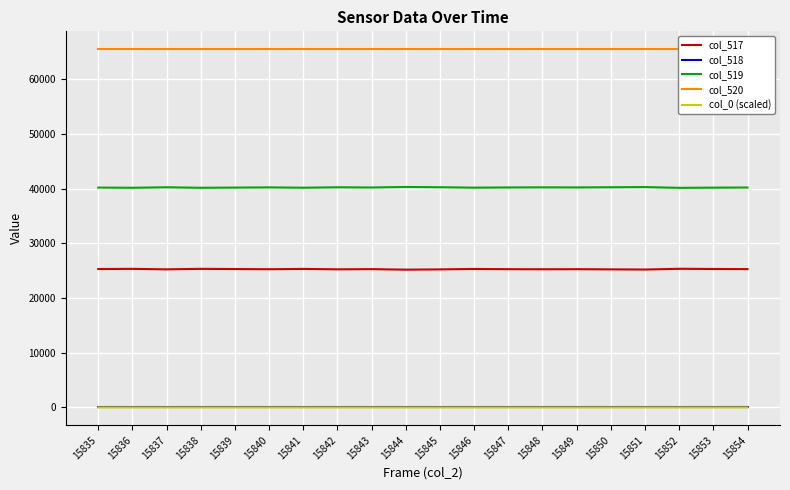

List the series in order of their peak value, lowest first.

col_518, col_0 (scaled), col_517, col_519, col_520